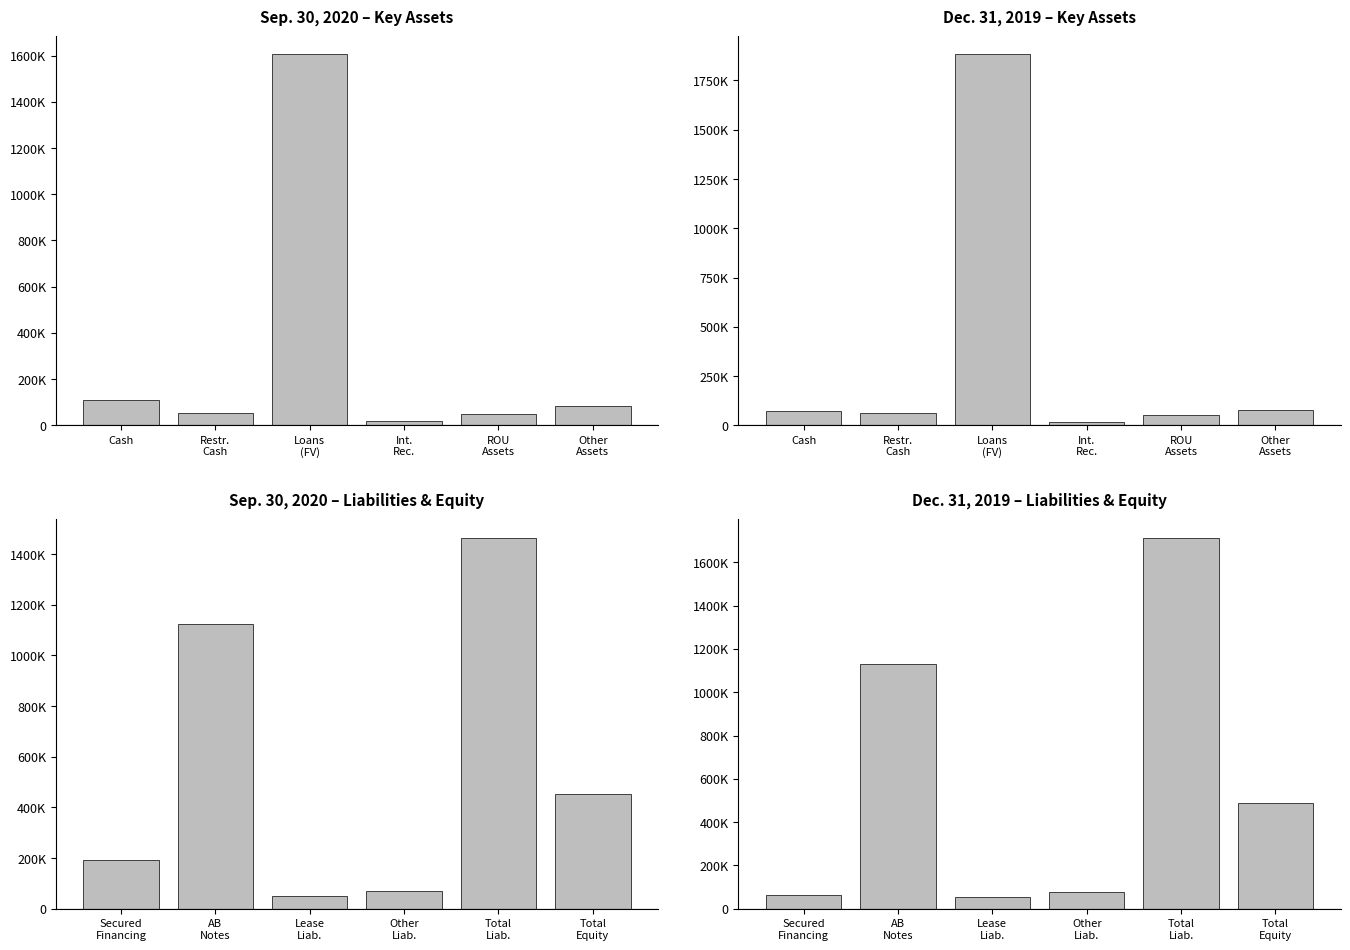

Which series has the largest total across all categories?

Dec. 31, 2019 – Liabilities & Equity